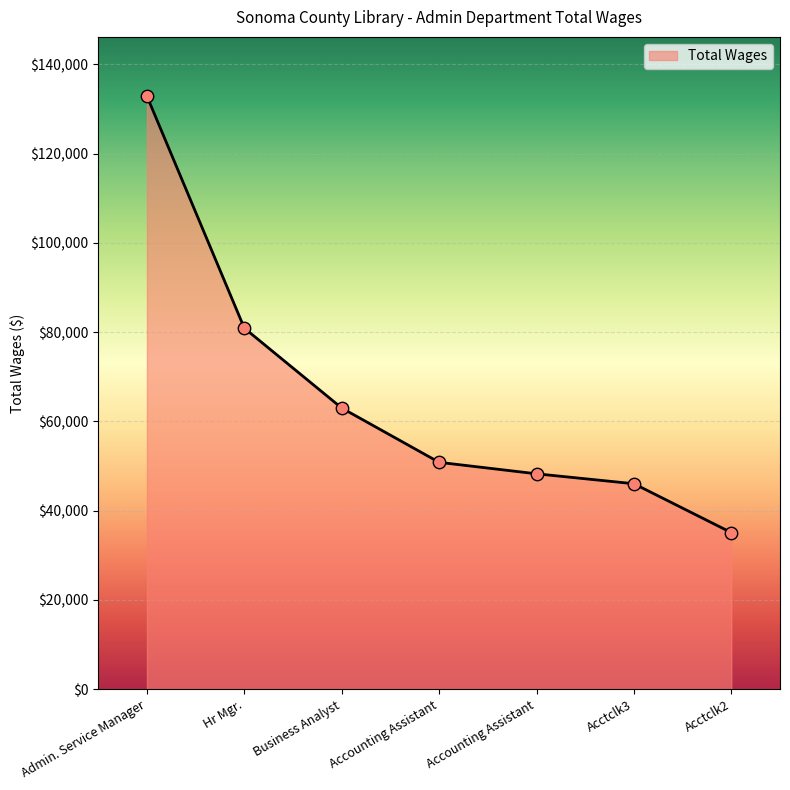

What is the ratio of the value at Admin. Service Manager to the value at Business Analyst?

2.1